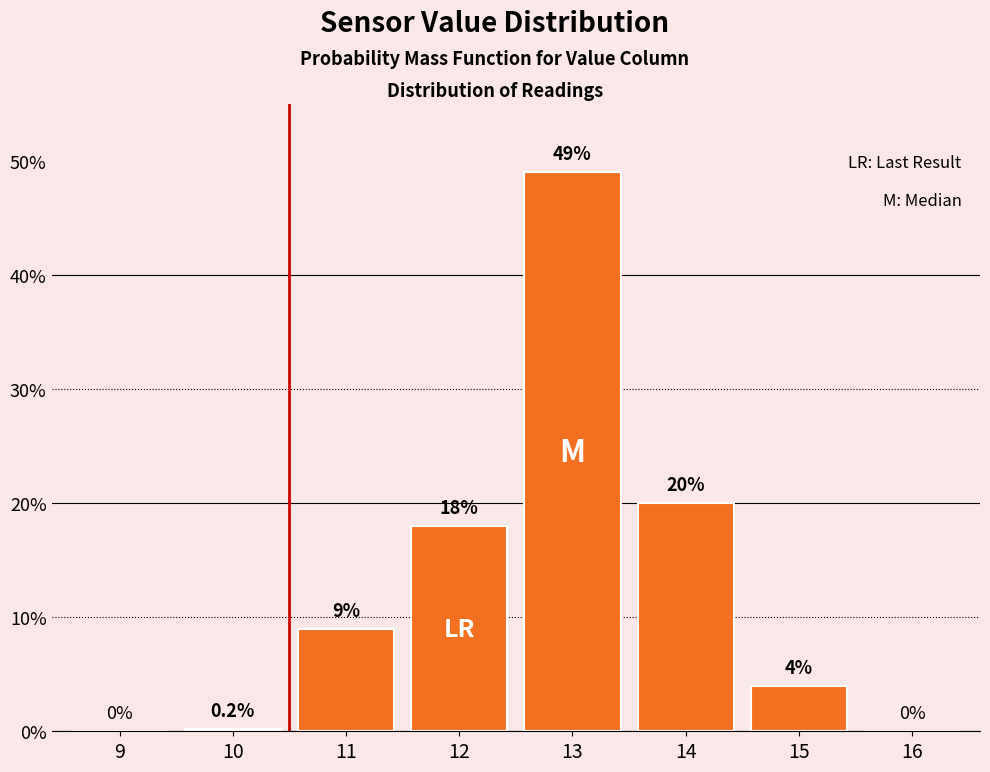

Reading left to right, extract all data points from this chart.

9=0.0	10=0.2	11=9.0	12=18.0	13=49.0	14=20.0	15=4.0	16=0.0